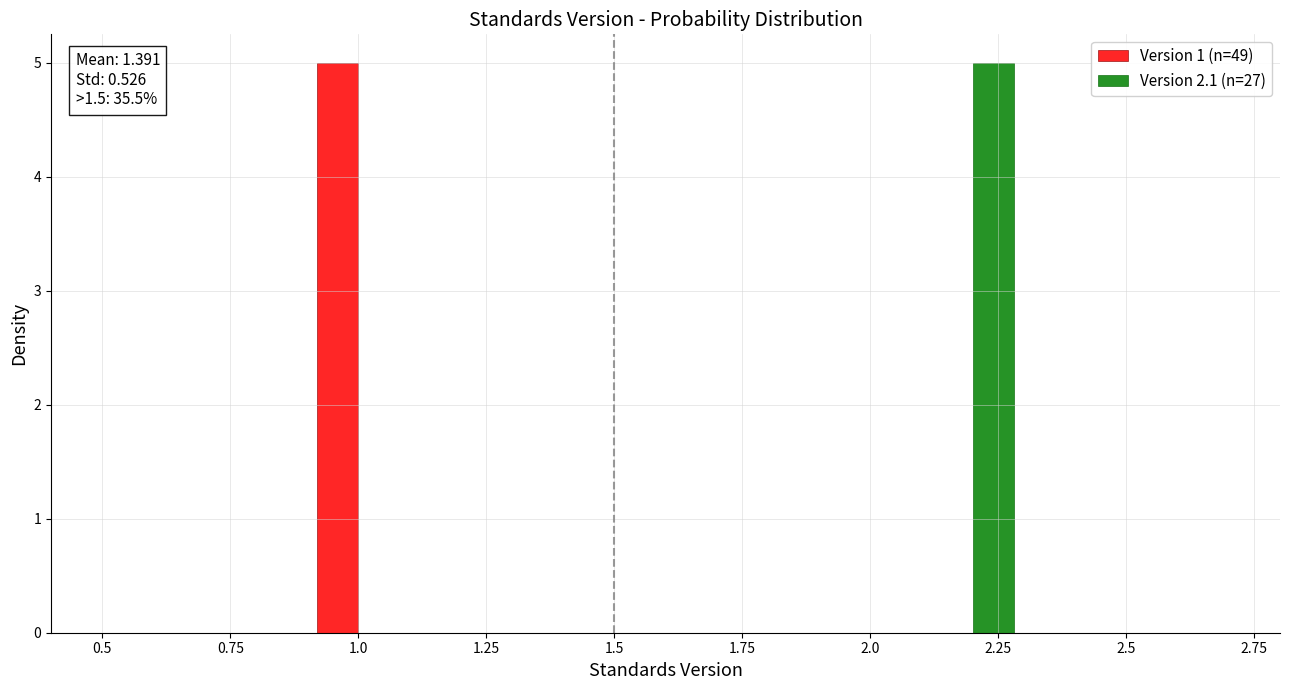

In the Version 1 (n=49) series, which range on the x-axis has the tallest bar?

0.9 to 1.1